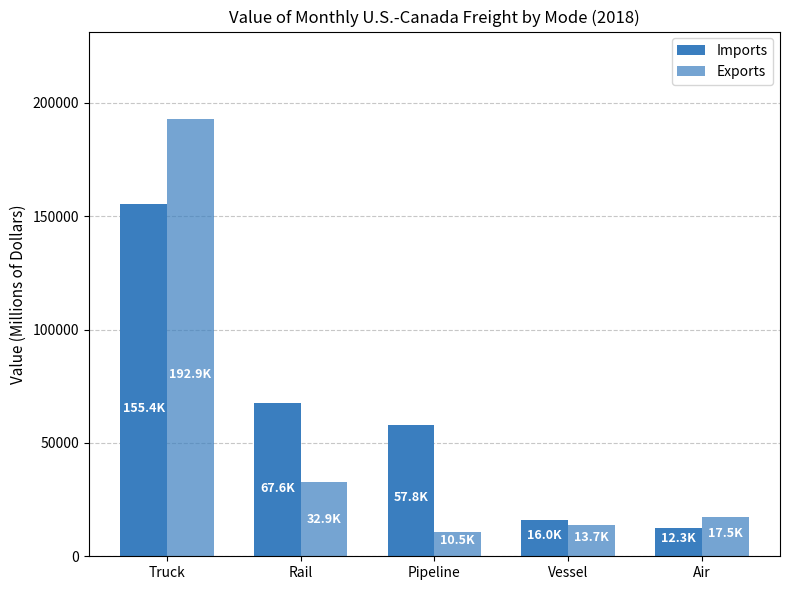

How many bars are there in total?

10